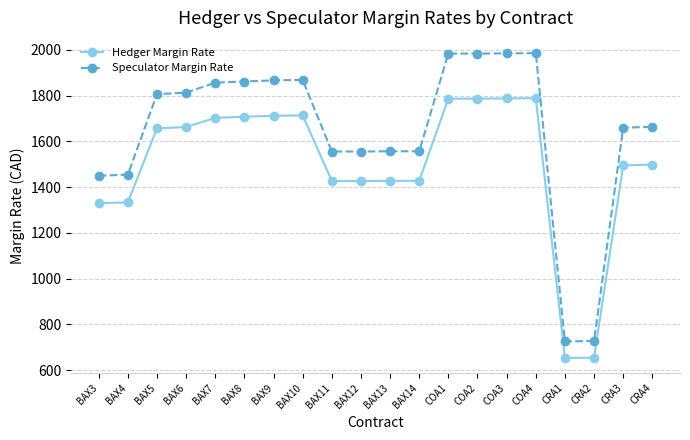

What is the sum of all Speculator Margin Rate values?

32923